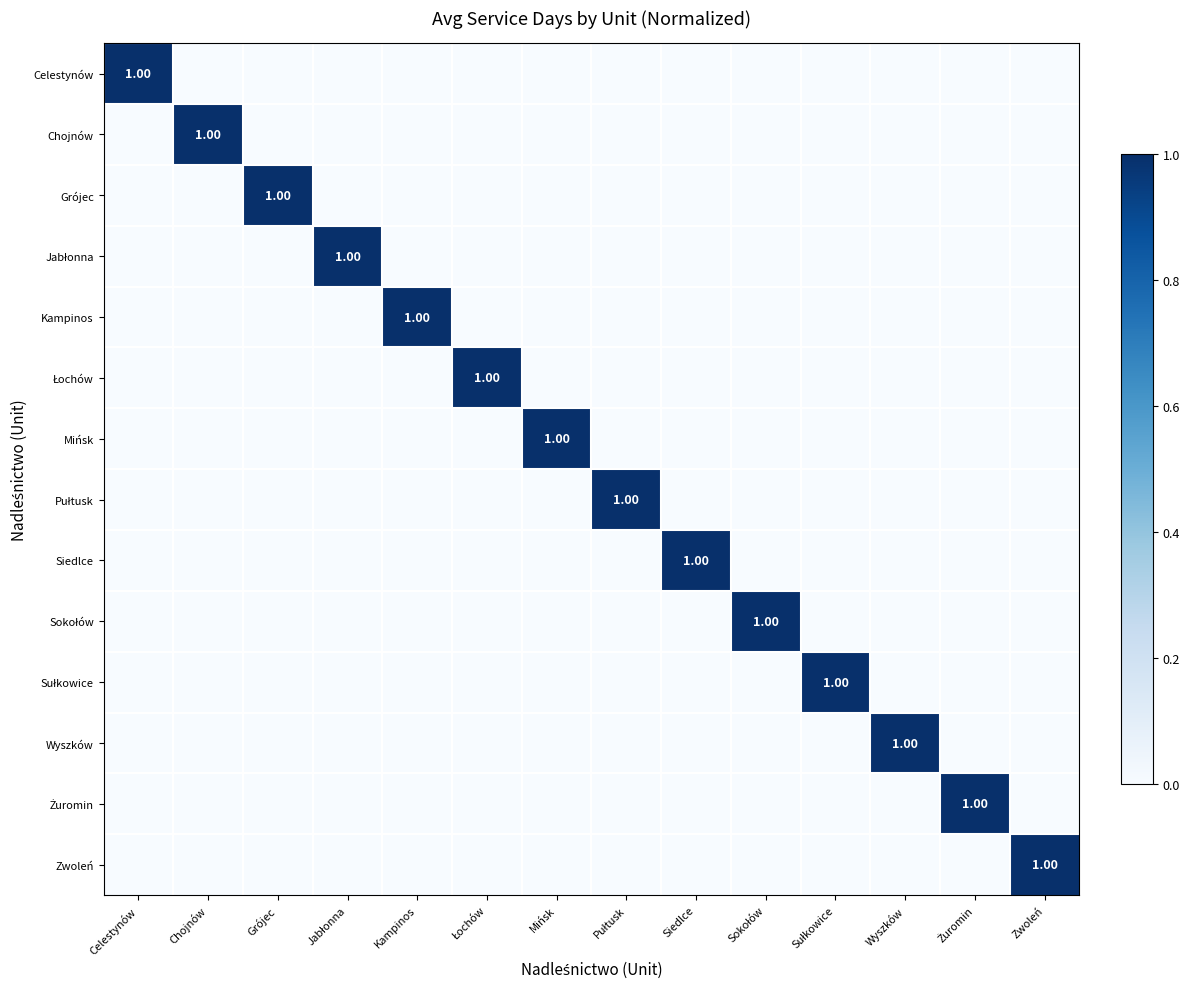

Which category has the lowest value across all series?

Chojnów